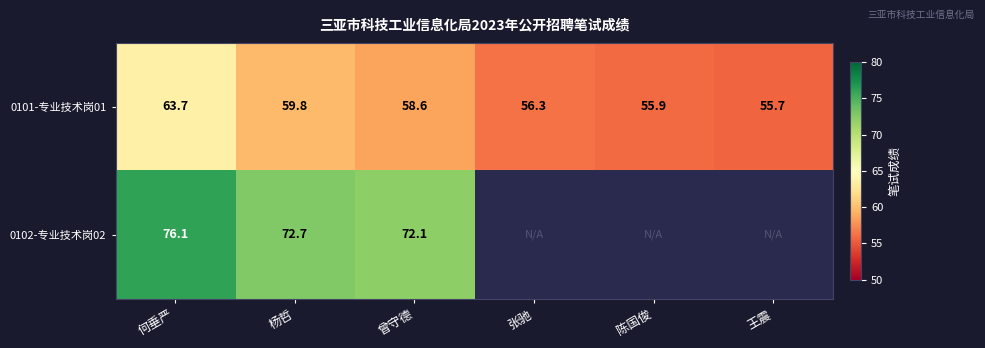

What is the sum of all 0101-专业技术岗01 values?

350.0